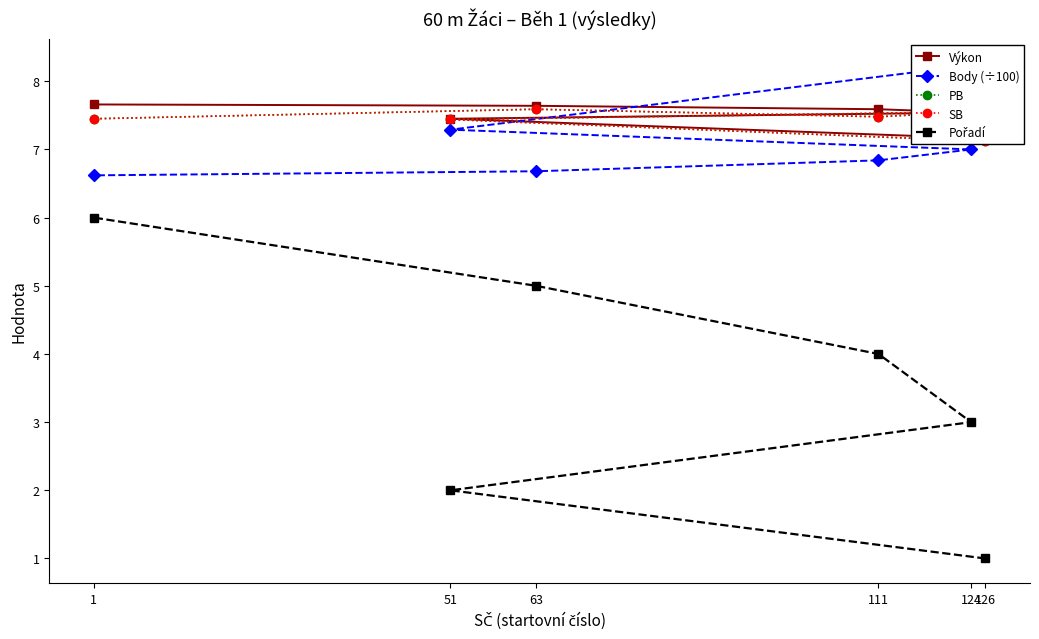

At how many categories does at least one series exceed 1?

6